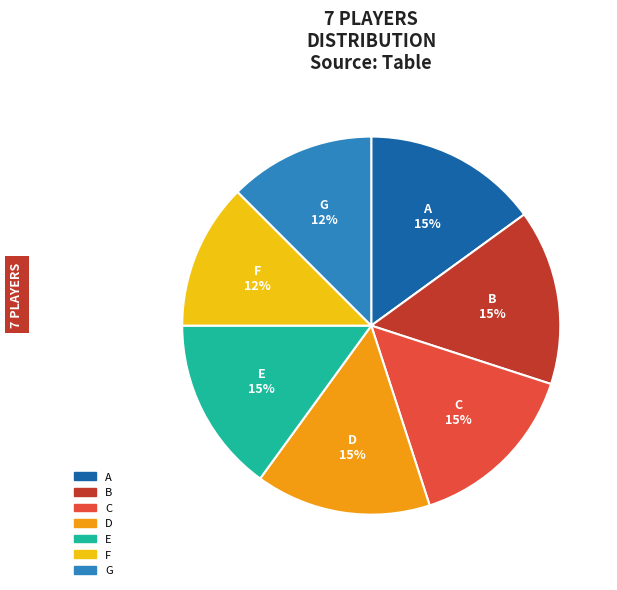

Between F and E, which is larger?

E